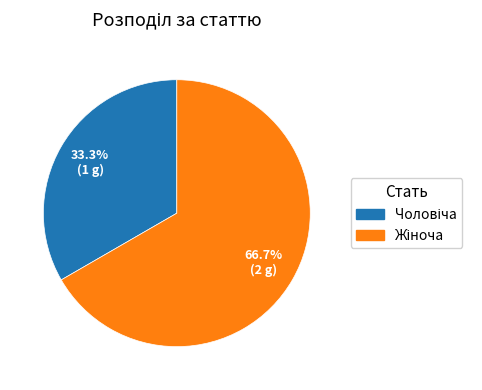

Is there a majority slice in this chart?

Yes